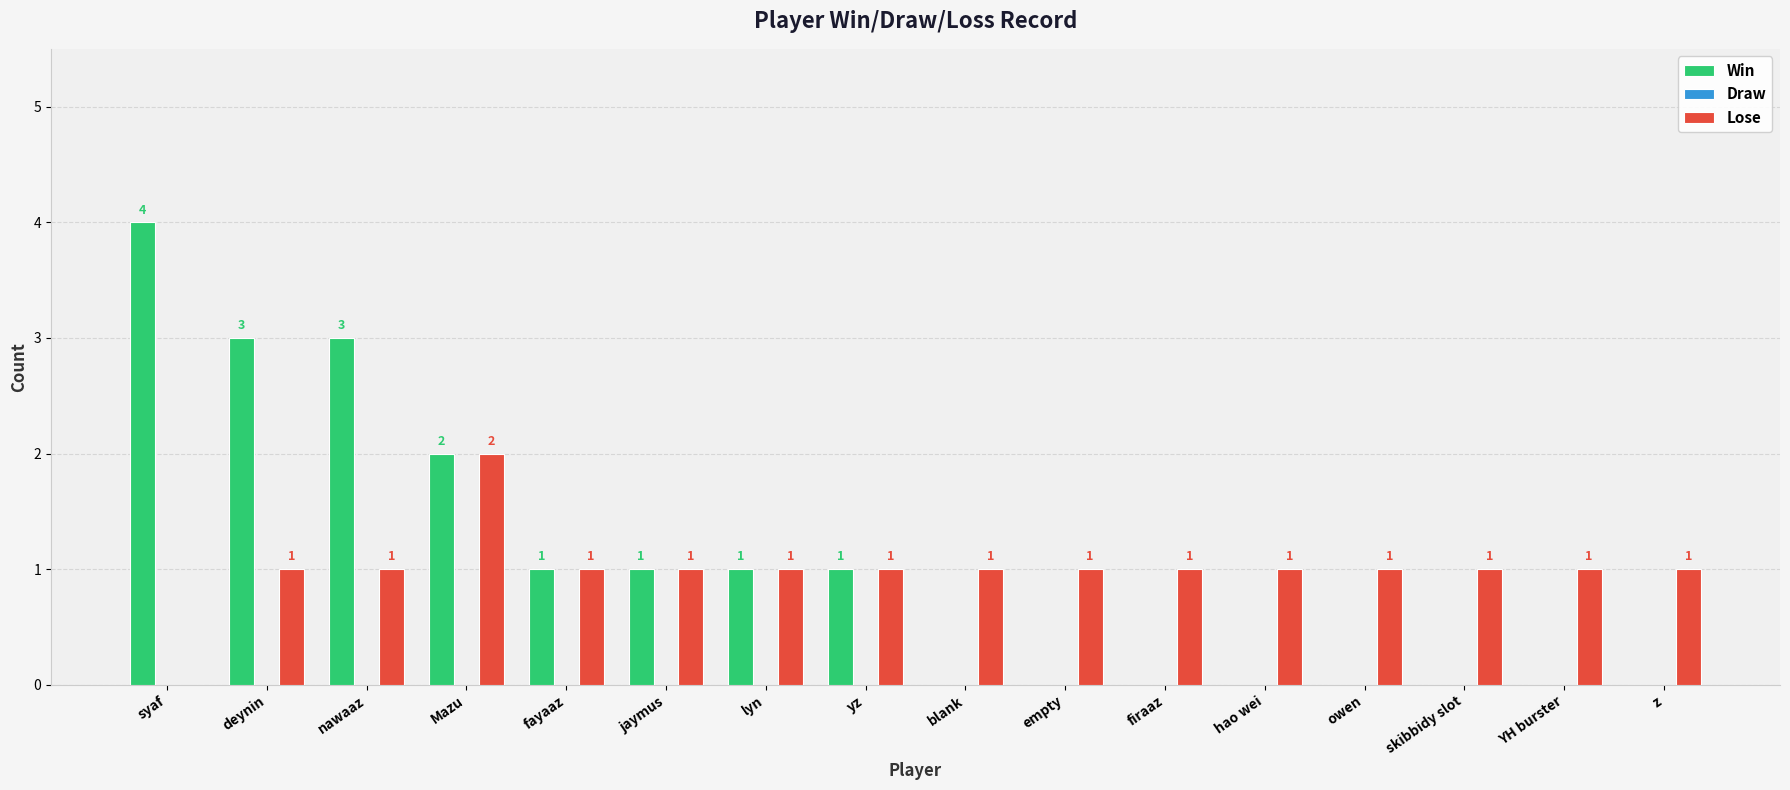

Reading left to right, extract all data points from this chart.

Win: syaf=4	deynin=3	nawaaz=3	Mazu=2	fayaaz=1	jaymus=1	lyn=1	yz=1	blank=0	empty=0	firaaz=0	hao wei=0	owen=0	skibbidy slot=0	YH burster=0	z=0
Lose: syaf=0	deynin=1	nawaaz=1	Mazu=2	fayaaz=1	jaymus=1	lyn=1	yz=1	blank=1	empty=1	firaaz=1	hao wei=1	owen=1	skibbidy slot=1	YH burster=1	z=1